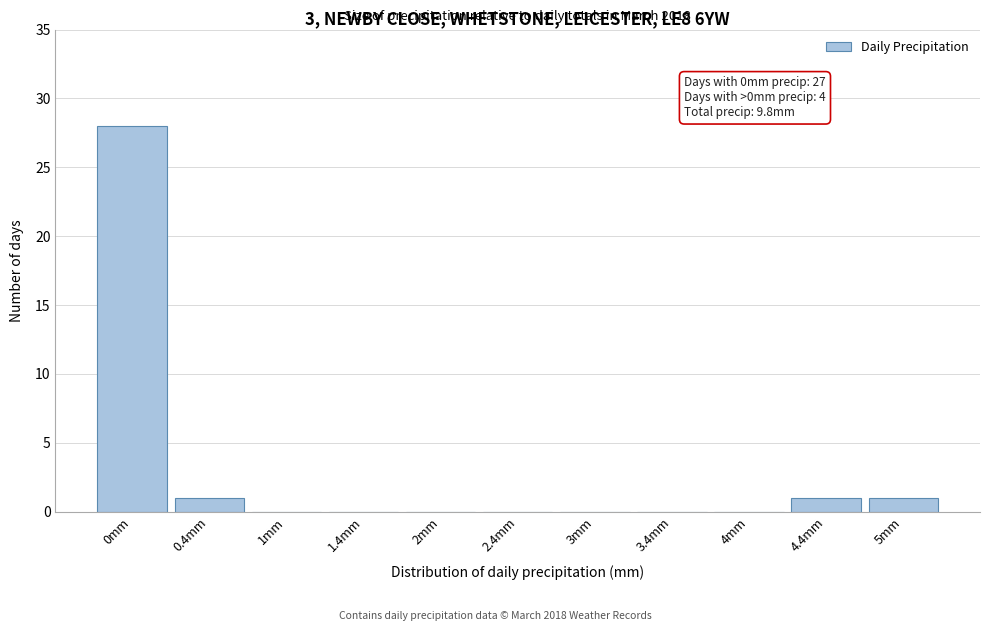

Reading right to left, list all the values displayed in this chart.

5mm=1	4.4mm=1	4mm=0	3.4mm=0	3mm=0	2.4mm=0	2mm=0	1.4mm=0	1mm=0	0.4mm=1	0mm=28